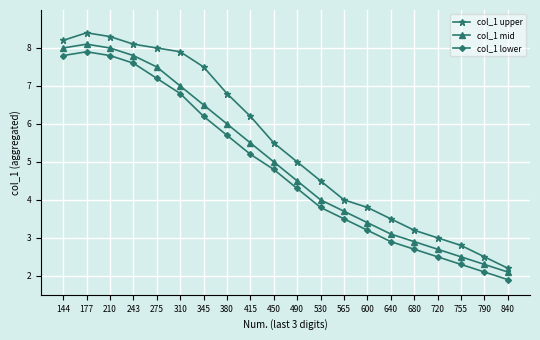

Which series changed the most between 177 and 275?

col_1 lower